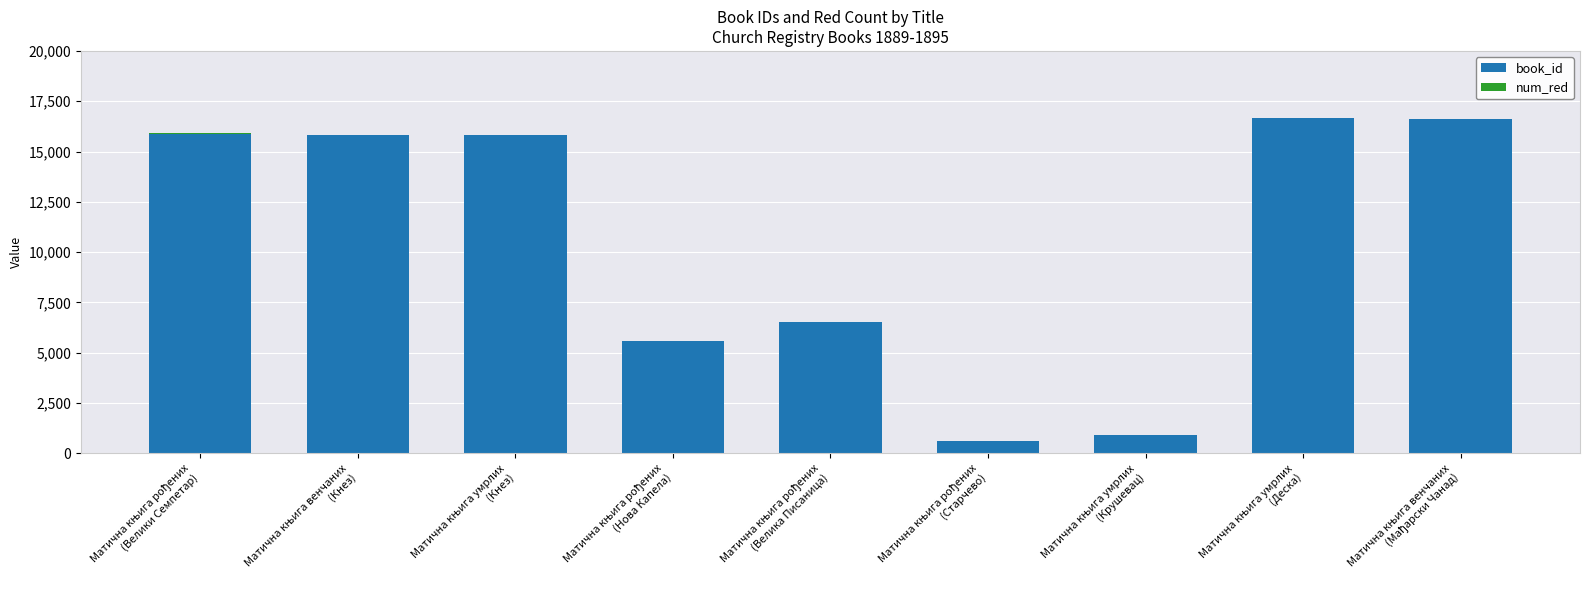

What is the maximum value for book_id?

16670